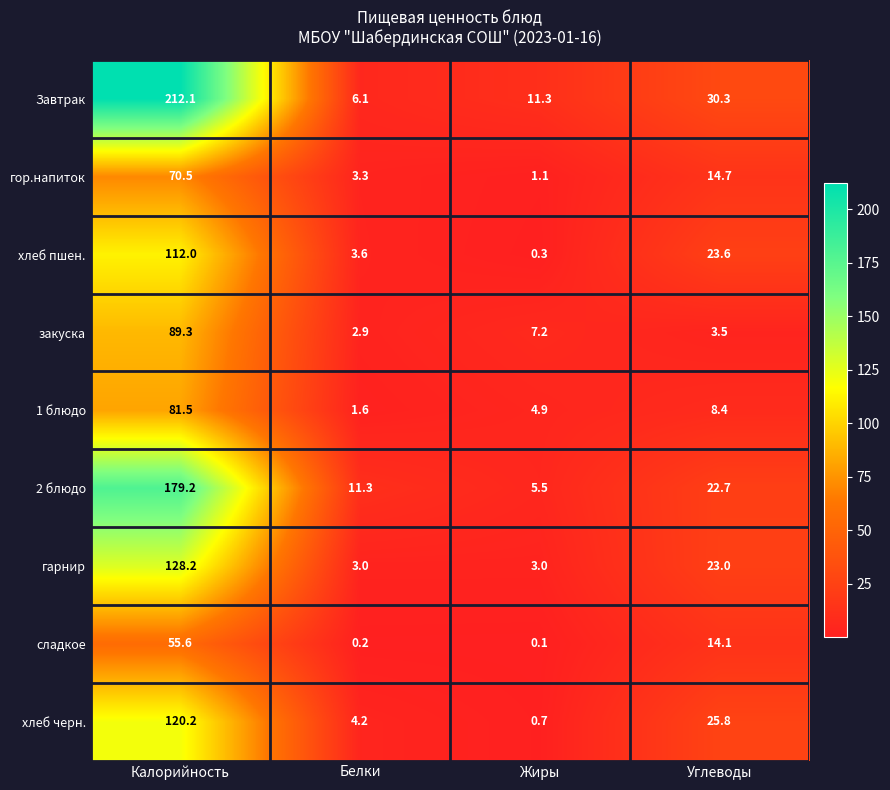

Between Белки and Углеводы, which series saw the biggest shift?

Завтрак